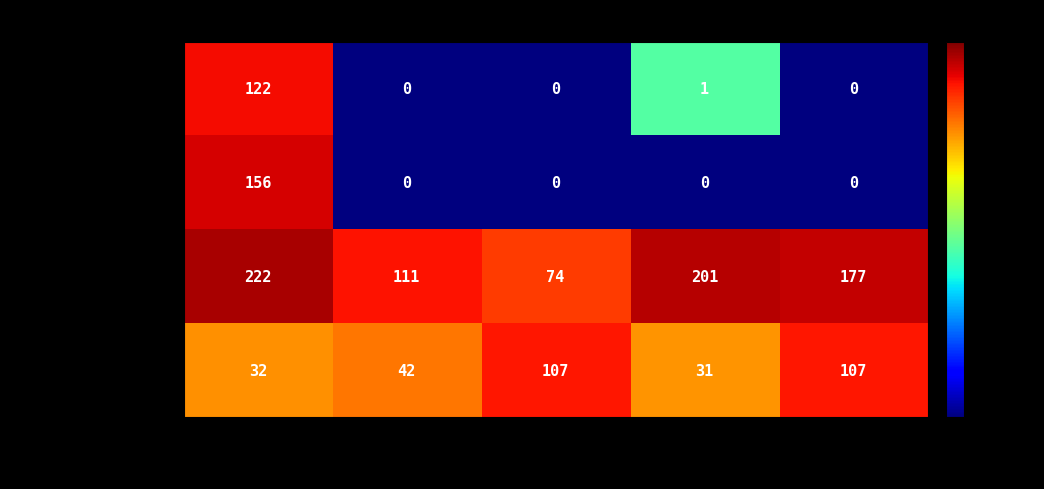

What is the greatest value displayed?

222